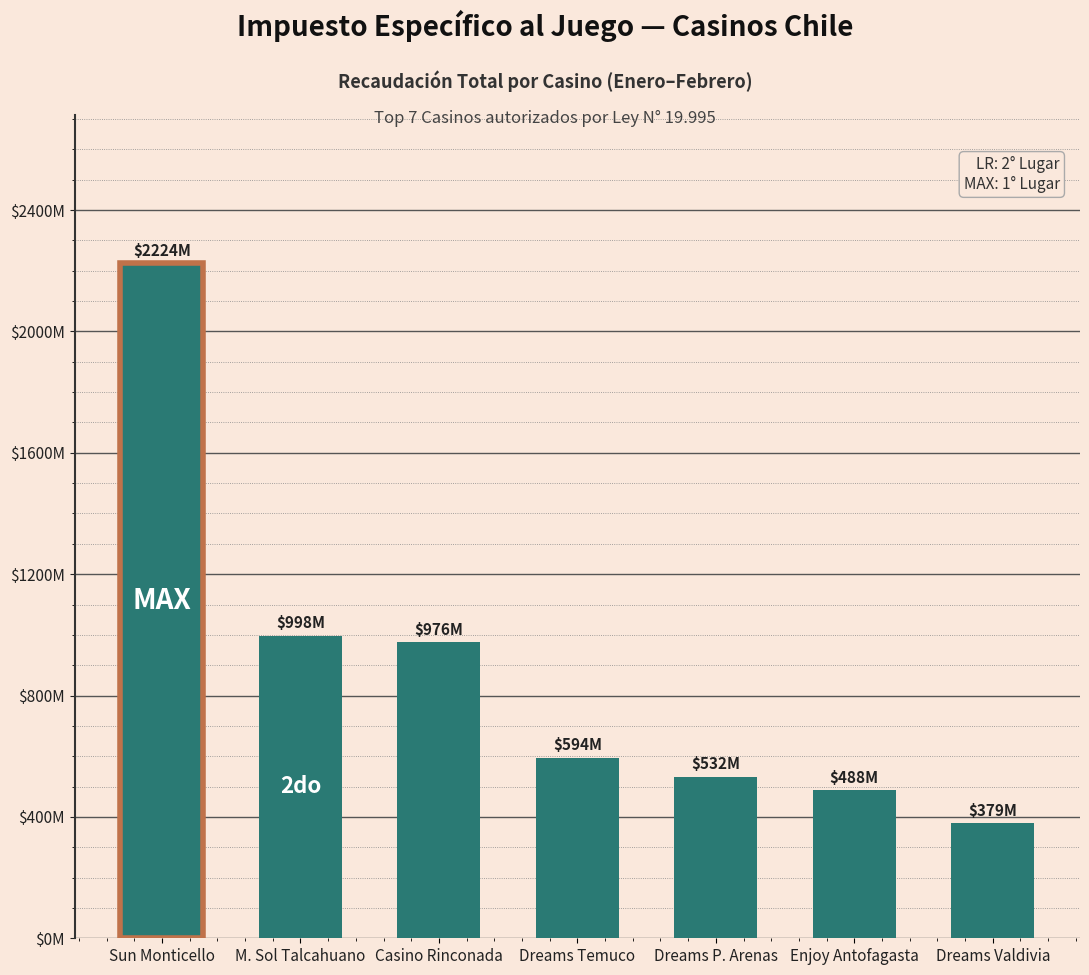

At which category does the chart reach its minimum across all series?

Dreams Valdivia